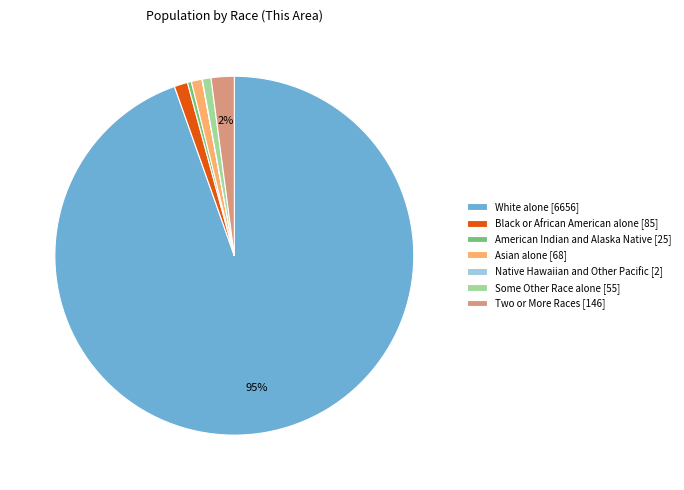

Do Two or More Races [146] and Asian alone [68] together represent more than half of the pie?

No